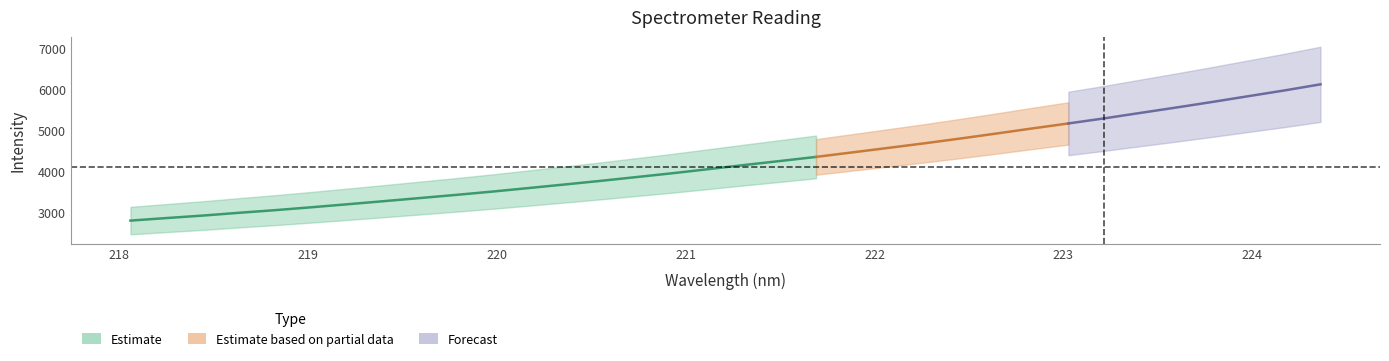

Does the chart have visible grid lines?

No